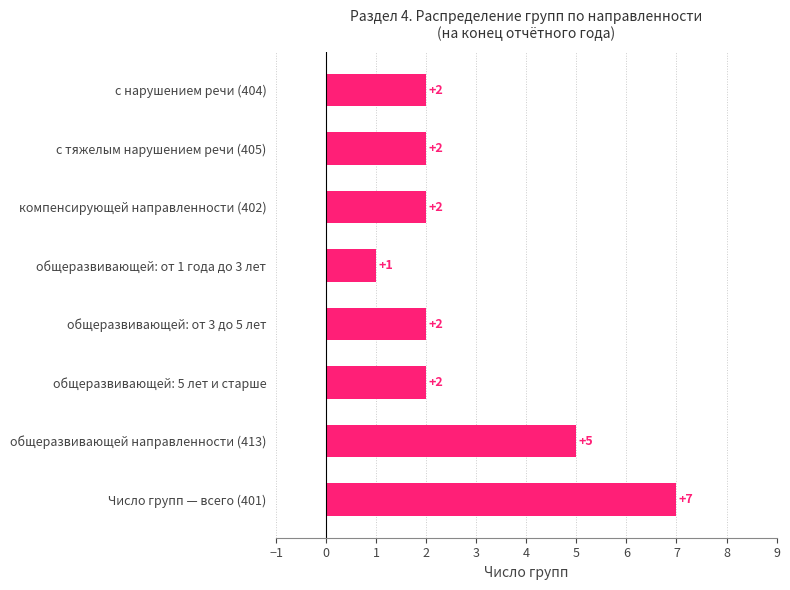

What position from the top is компенсирующей направленности (402)?

3